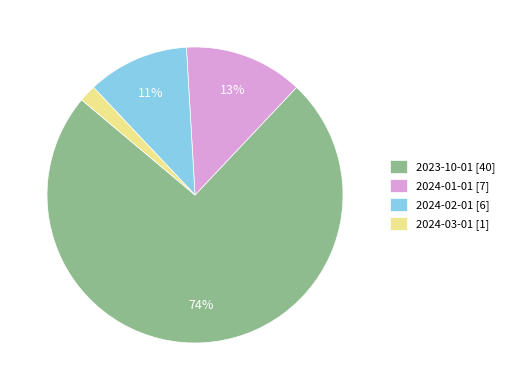

True or false: 2024-02-01 accounts for 20% of the total.

False